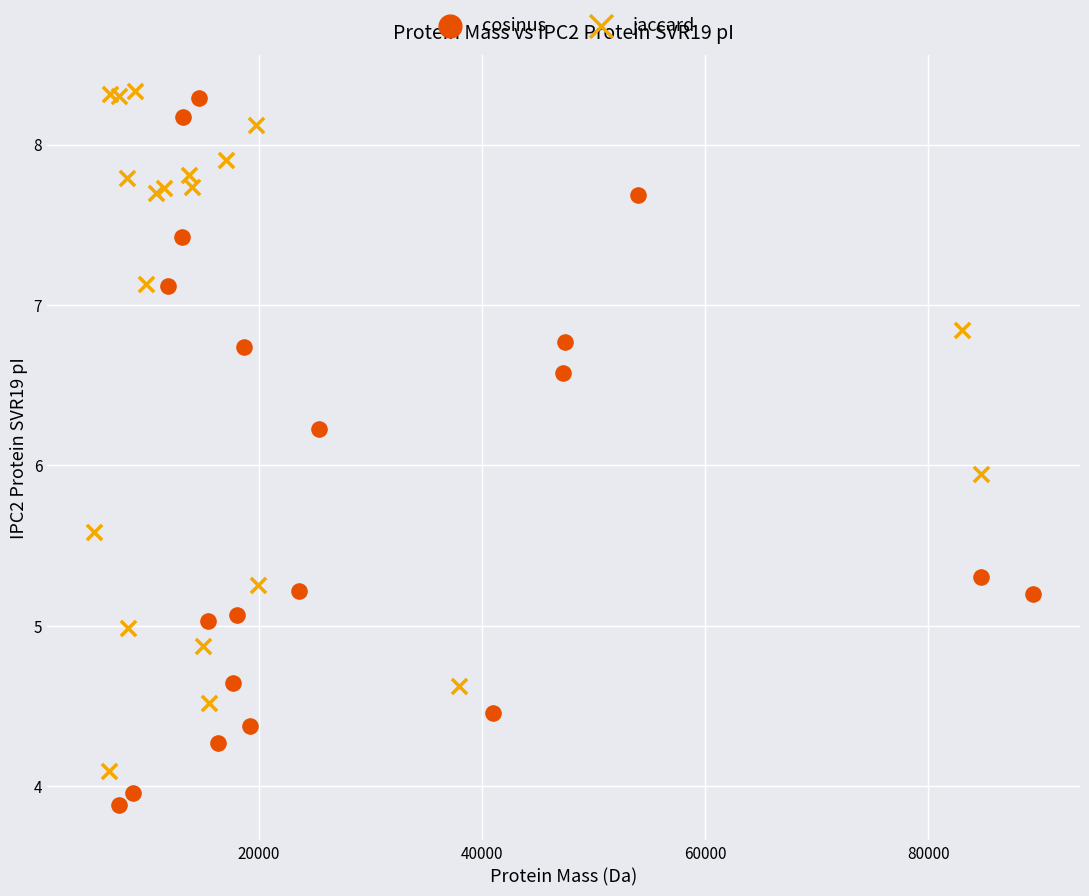

Which series has the largest Y range (max minus min)?

cosinus